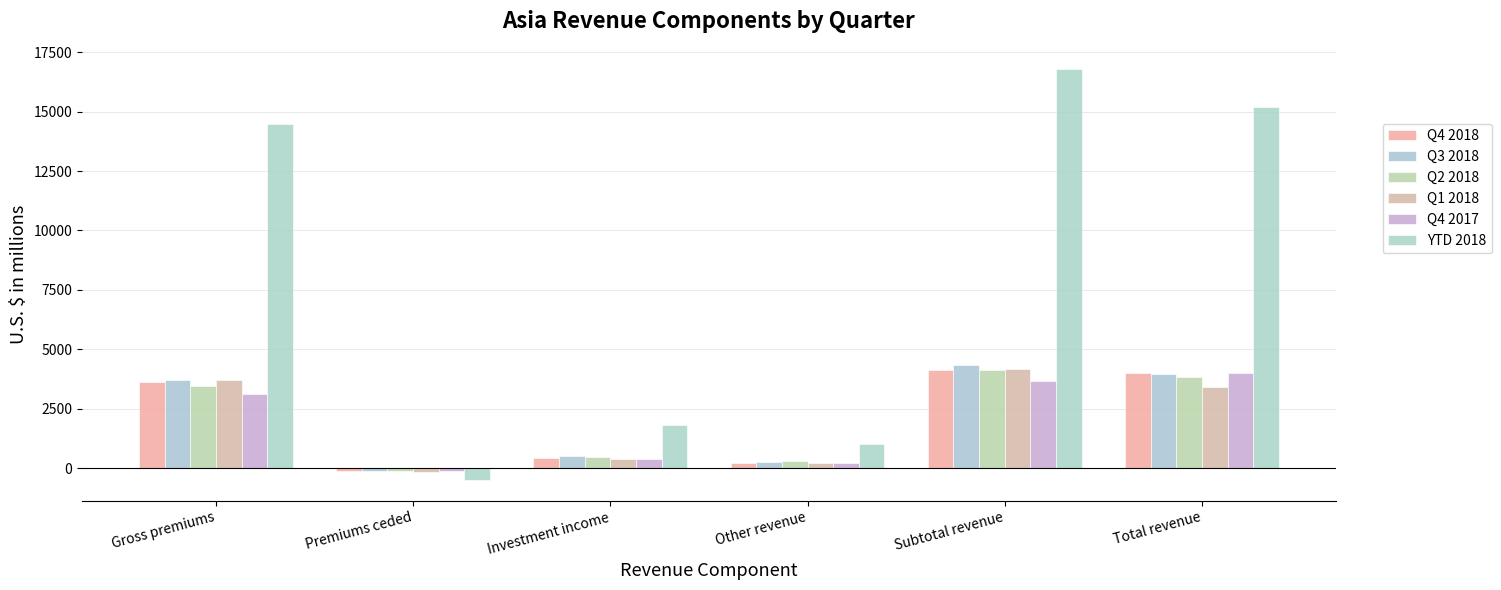

How many series are shown in this chart?

6